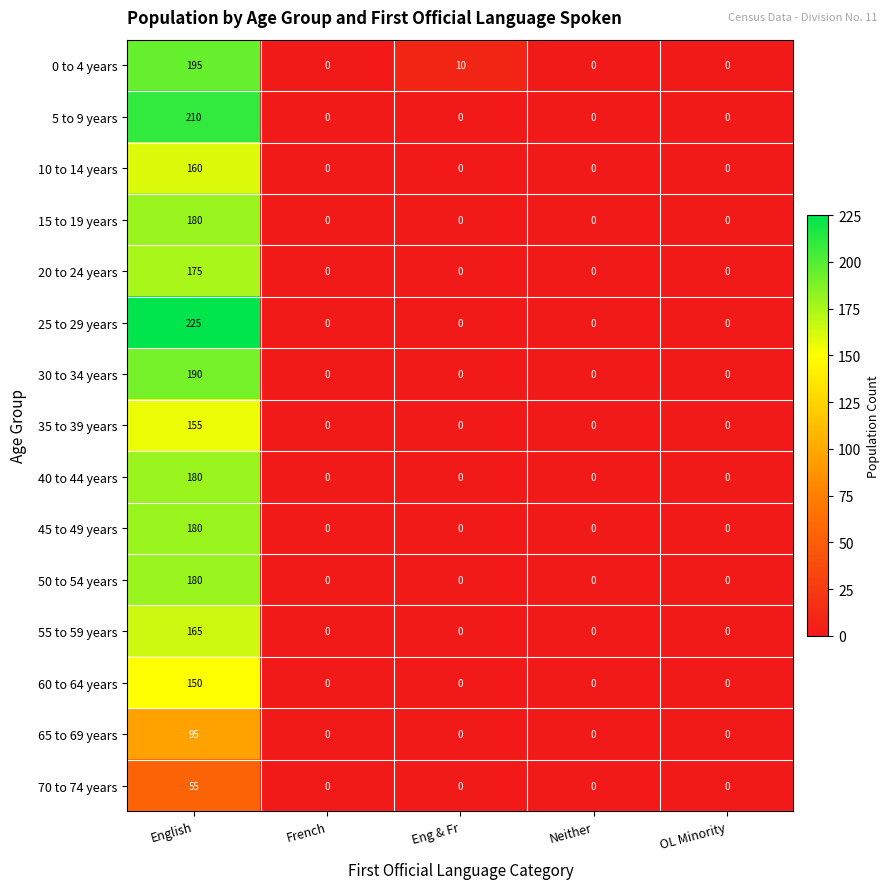

At which label does 40 to 44 years reach its peak?

English